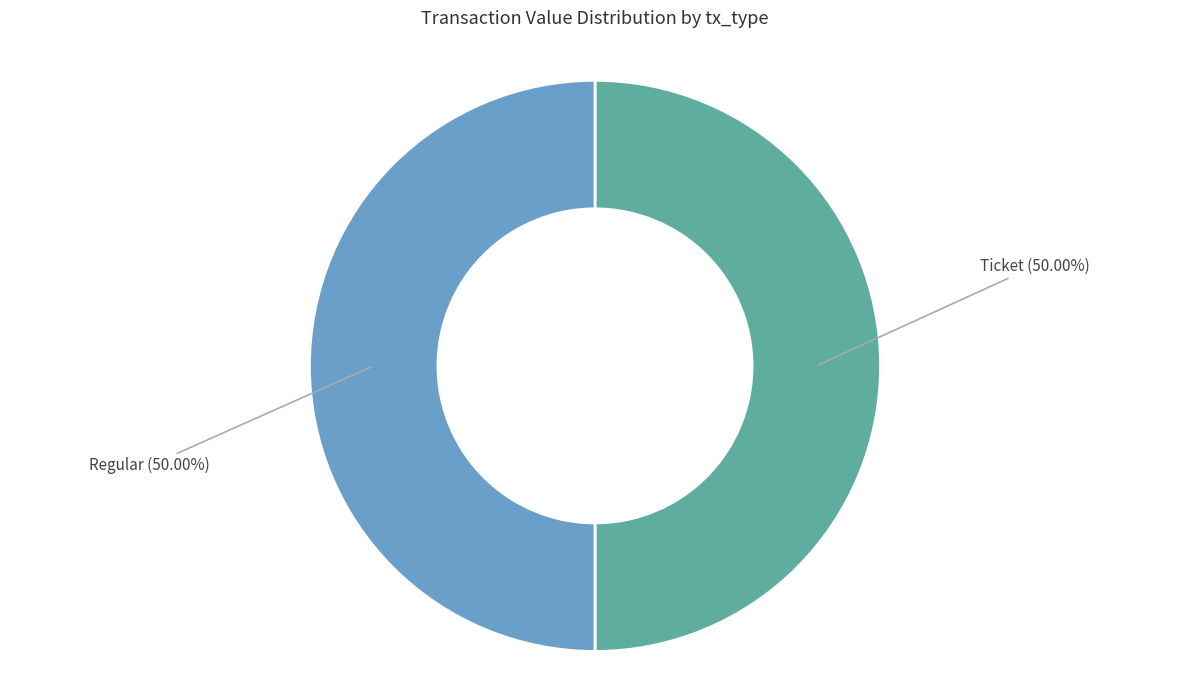

Is the sum of Ticket and Regular greater than half?

Yes